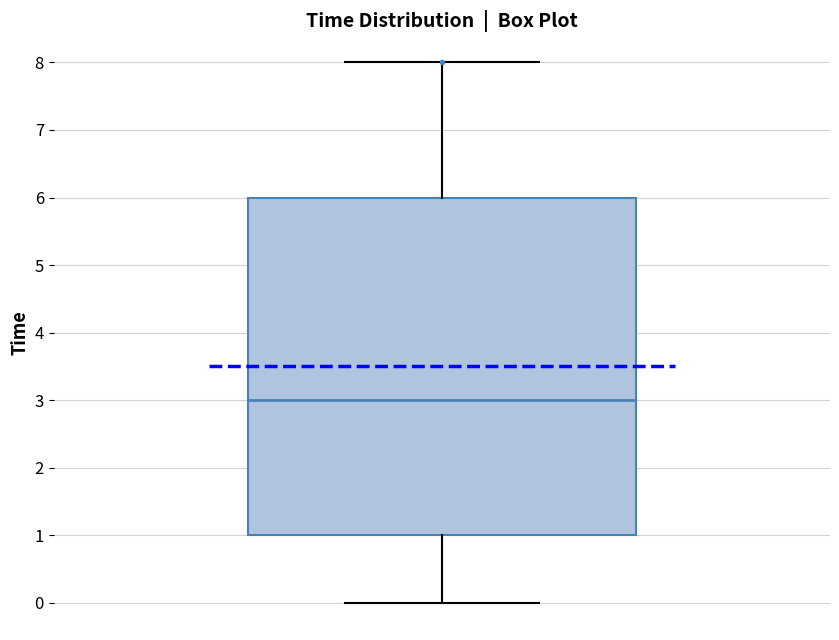

Read this box plot against the y-axis: the position of the median line, the range covered by the box, and the ends of both whiskers. The values are not printed on the chart, so give them approximately, as read against the axis.

median 3, box 1 to 6, whiskers 0 to 8